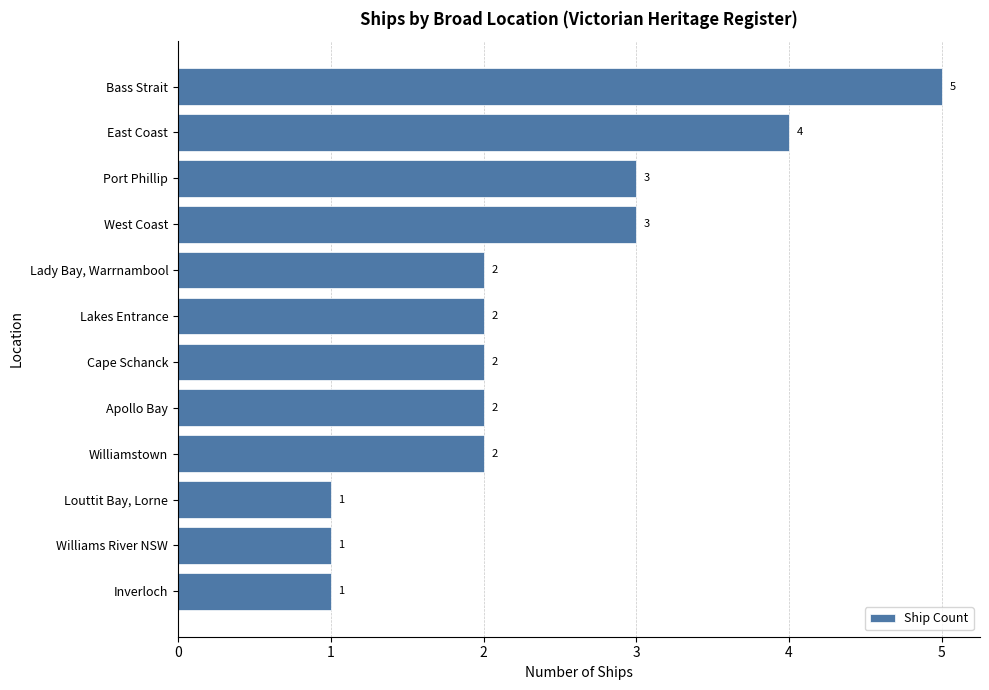

What is the minimum value shown in the chart?

1